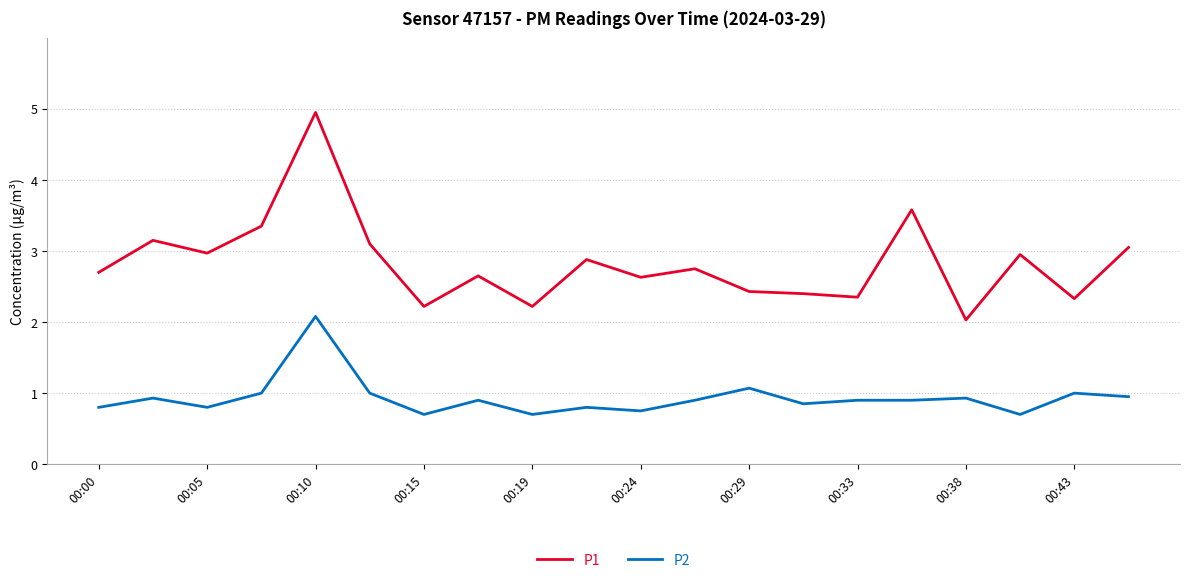

Does the chart display data point markers on the line(s)?

No